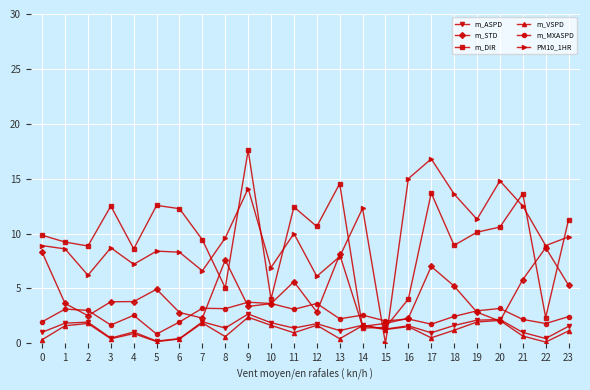

True or false: m_DIR has a value of 10.6 at 12.

True